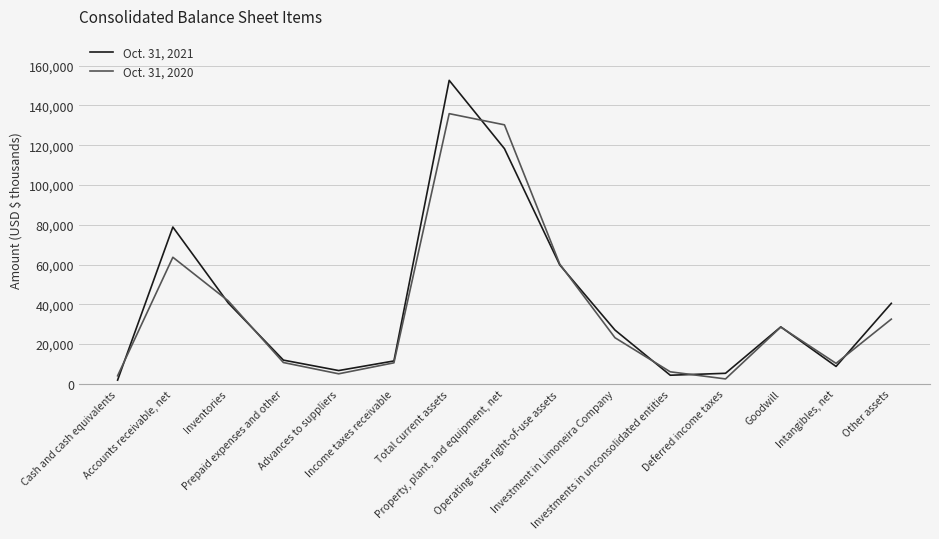

In Oct. 31, 2020, how many points are higher than both neighbors (excluding endpoints)?

3